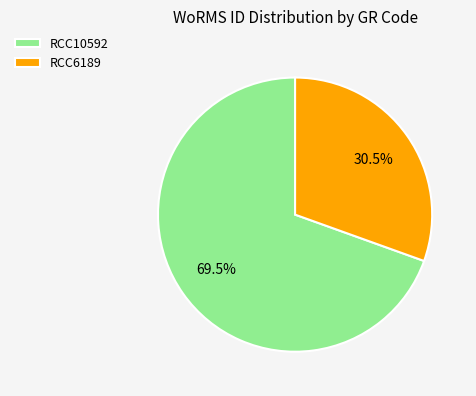

Which category has the smallest portion of the pie?

RCC6189